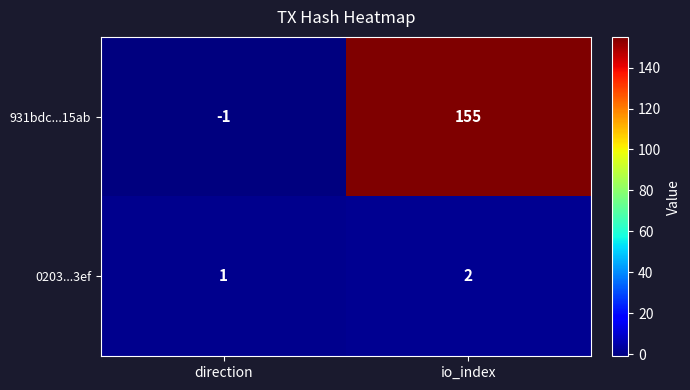

Which label corresponds to the largest value in the chart?

io_index